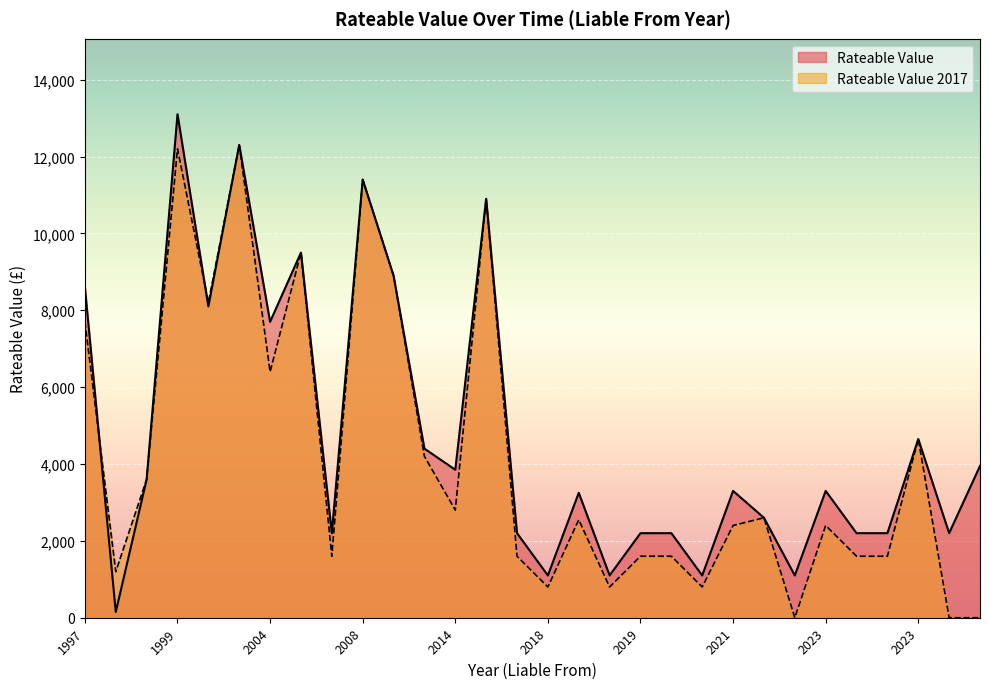

The Rateable Value 2017 series shows 1600 at 2023. True or false?

True